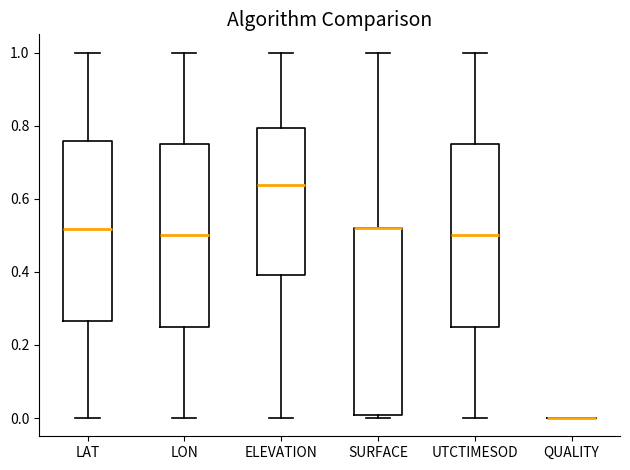

Reading left to right, transcribe this box plot: for each box, give where its median line is, the range the box spans, and where its two whiskers end, as read against the y-axis. The values are not printed on the chart, so give them approximately, as read against the axis.

LAT: median 0.52, box 0.26 to 0.76, whiskers 0.00 to 1.00
LON: median 0.50, box 0.24 to 0.74, whiskers 0.00 to 1.00
ELEVATION: median 0.64, box 0.40 to 0.80, whiskers 0.00 to 1.00
SURFACE: median 0.52 (drawn on the box's upper edge), box 0.00 to 0.52, whiskers 0.00 (just below the box's lower edge) to 1.00
UTCTIMESOD: median 0.50, box 0.26 to 0.76, whiskers 0.00 to 1.00
QUALITY: box collapsed to a line at 0.00, whiskers 0.00 to 0.00